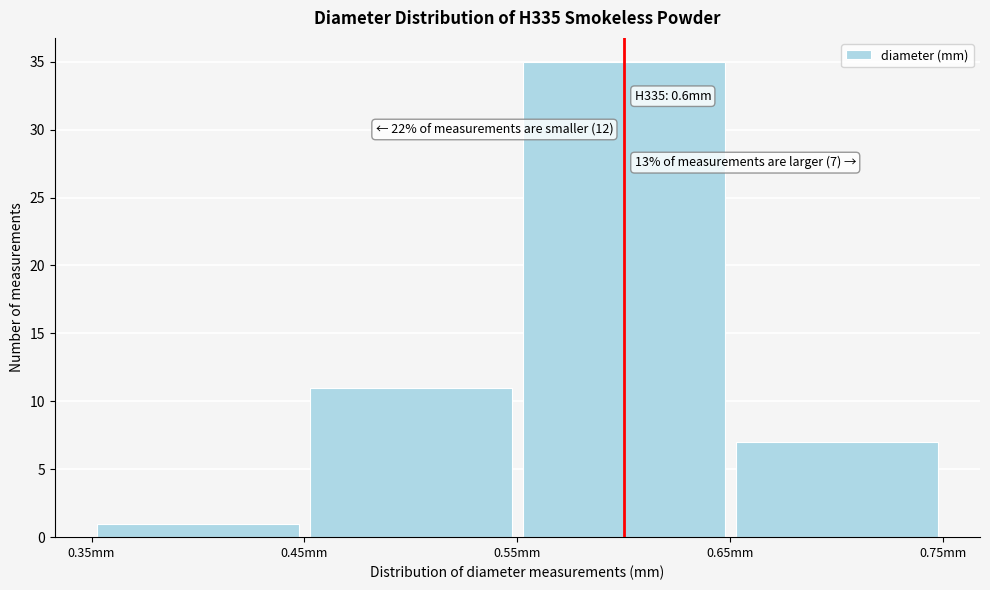

Over which range of the x-axis is the bar tallest?

0.55 to 0.65